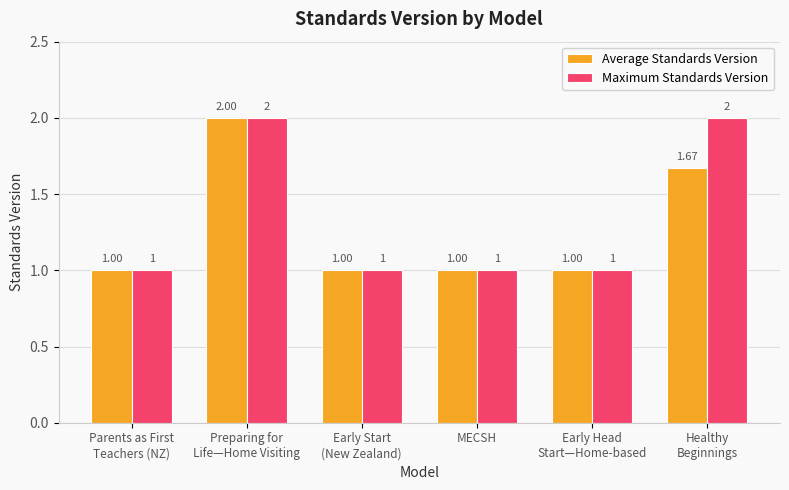

What is the average value of the Maximum Standards Version series?

1.3